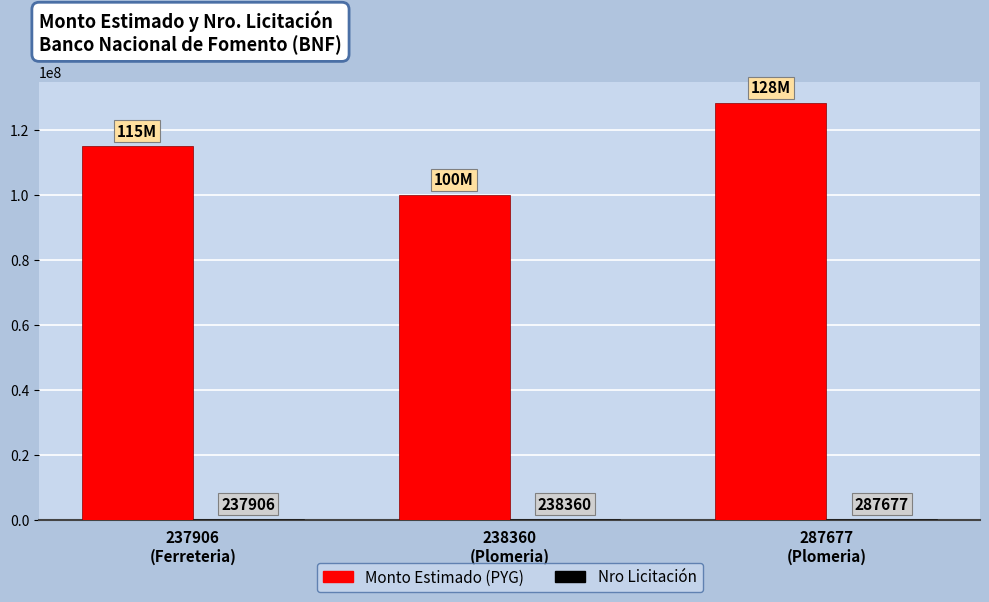

What is the maximum value shown in the chart?

128312300